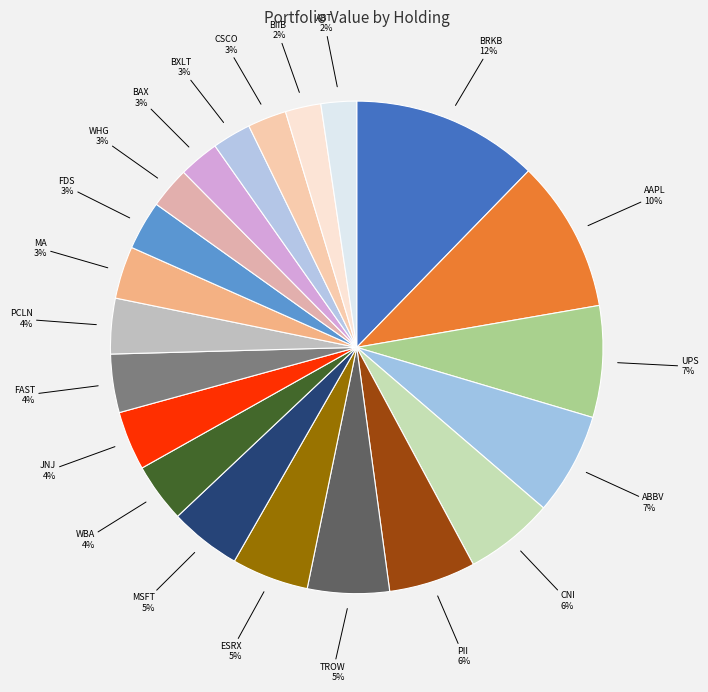

Which category has the smallest portion of the pie?

ABT